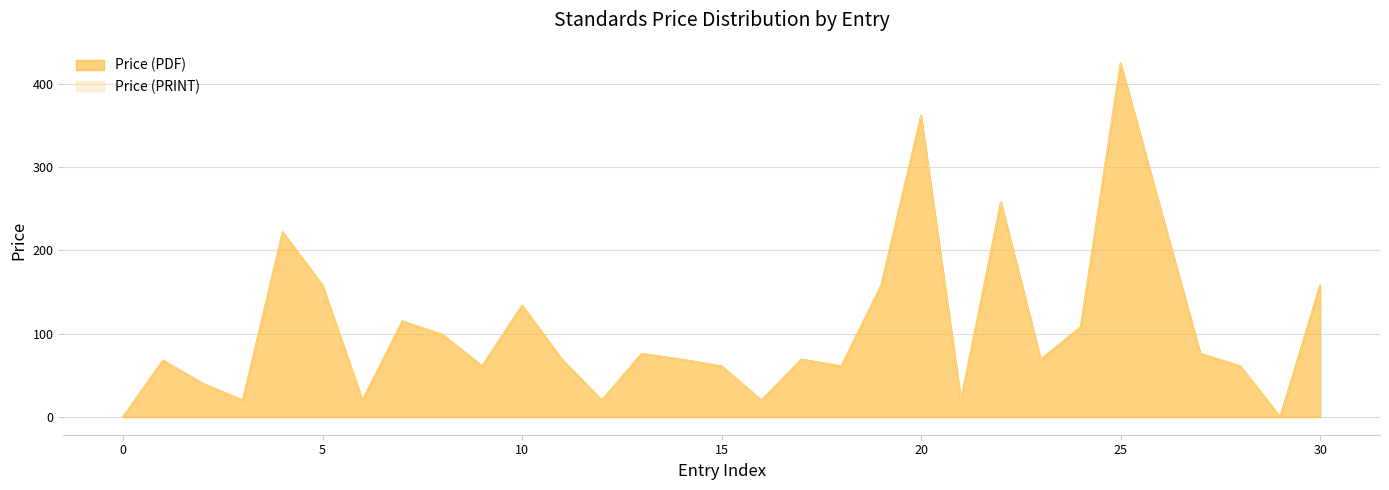

What is the difference between the second highest and minimum values in the Price (PRINT) series?

362